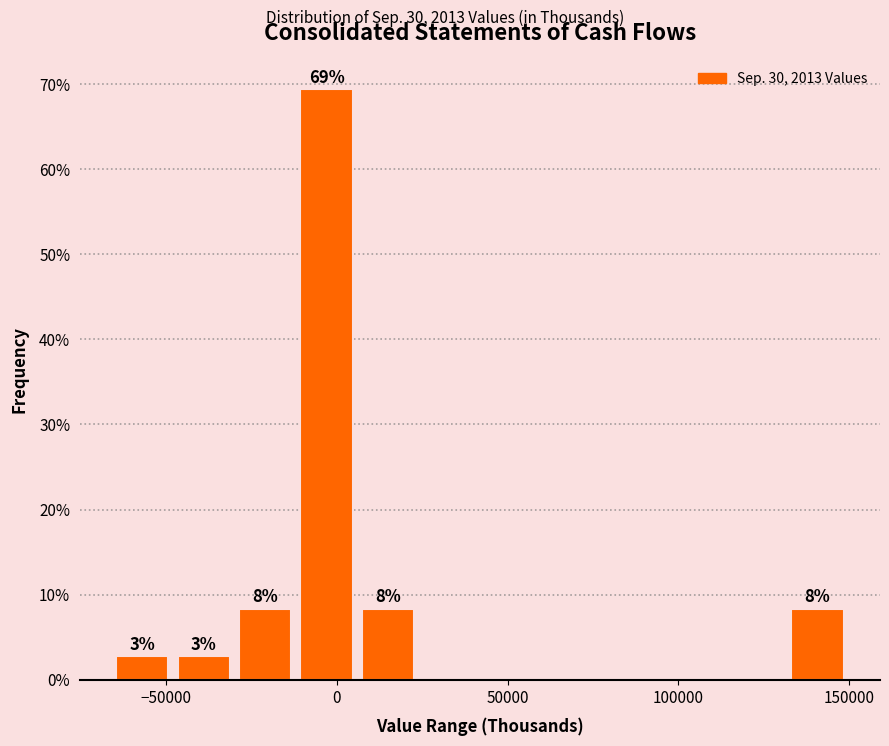

Around what value on the x-axis is the tallest bar? Give the approximate position of its centre, as read against the axis.

-5000